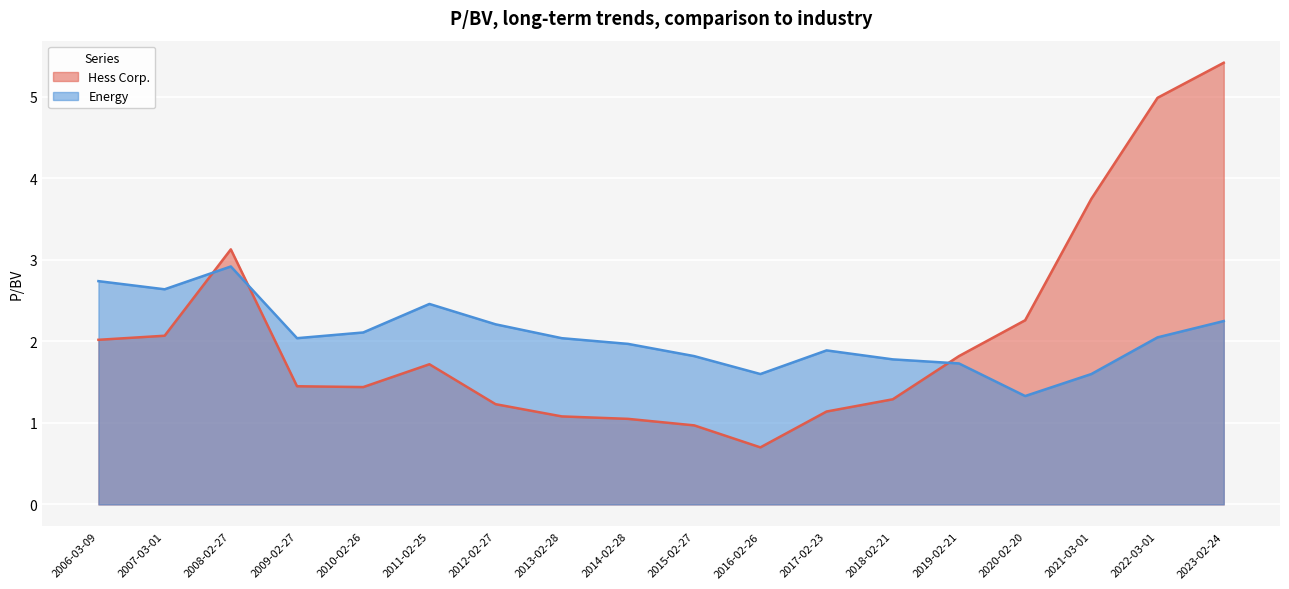

Which has a higher value, 2007-03-01 or 2012-02-27?

2007-03-01